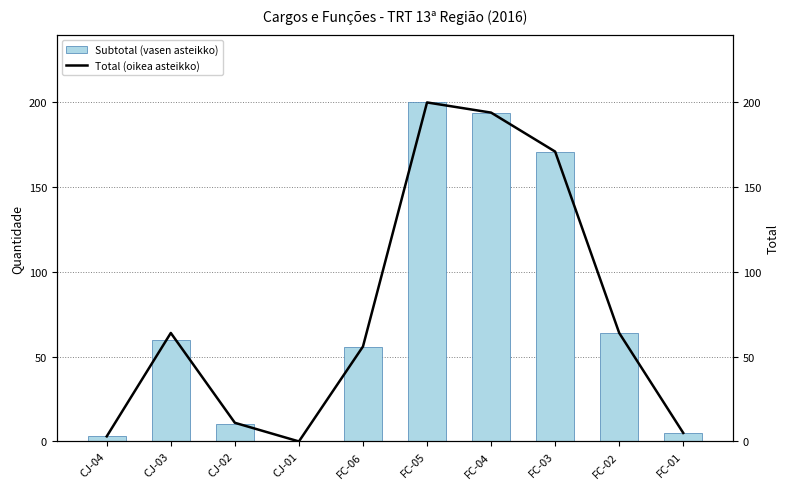

Reading left to right, transcribe all the data shown in this chart.

Subtotal (vasen asteikko): CJ-04=3	CJ-03=60	CJ-02=10	CJ-01=0	FC-06=56	FC-05=200	FC-04=194	FC-03=171	FC-02=64	FC-01=5
Total (oikea asteikko): CJ-04=3	CJ-03=64	CJ-02=11	CJ-01=0	FC-06=56	FC-05=200	FC-04=194	FC-03=171	FC-02=64	FC-01=5